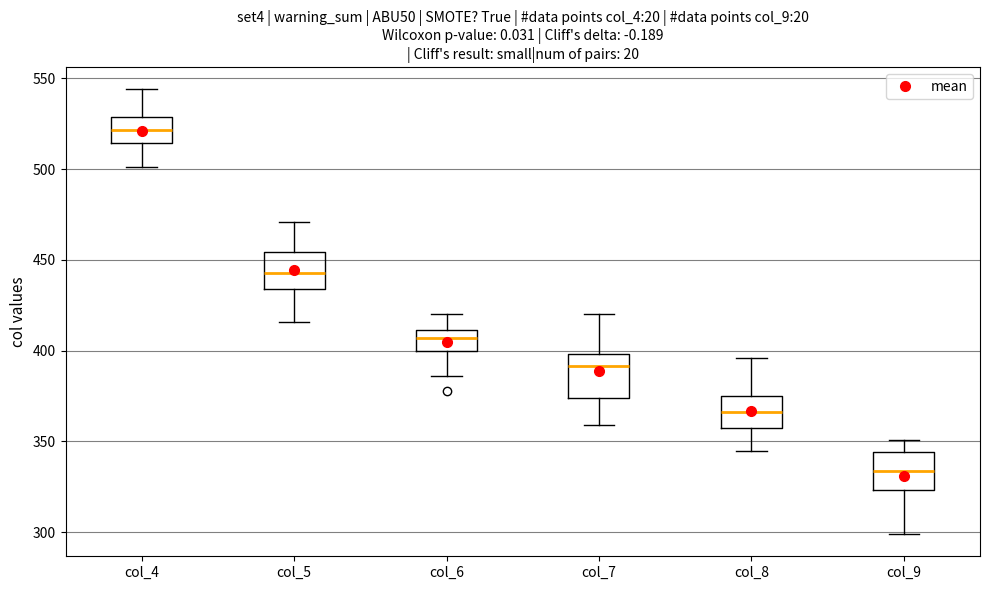

Which box's median line is the lowest?

col_9